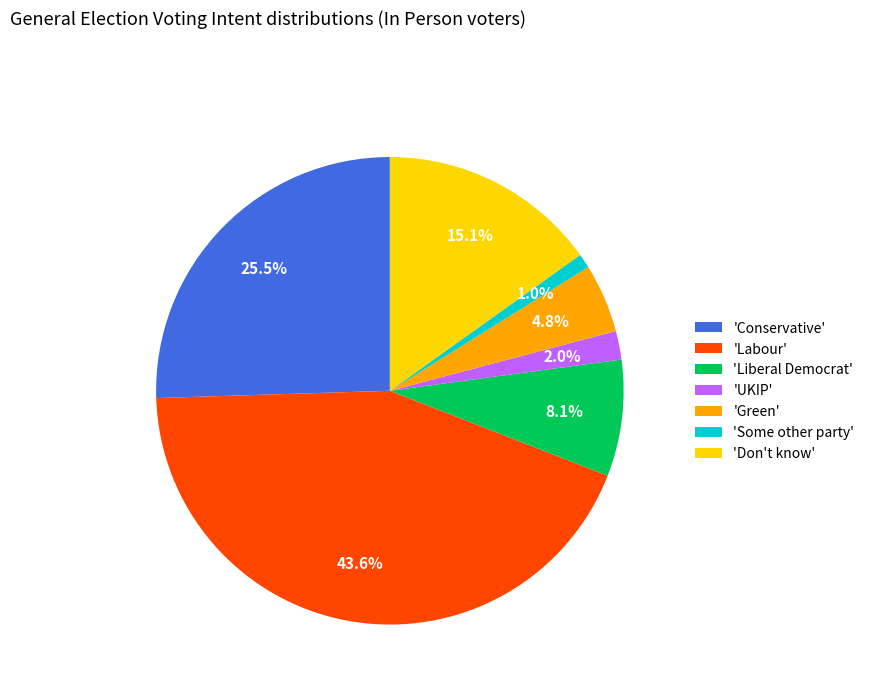

Which has a higher value, 'UKIP' or 'Green'?

'Green'